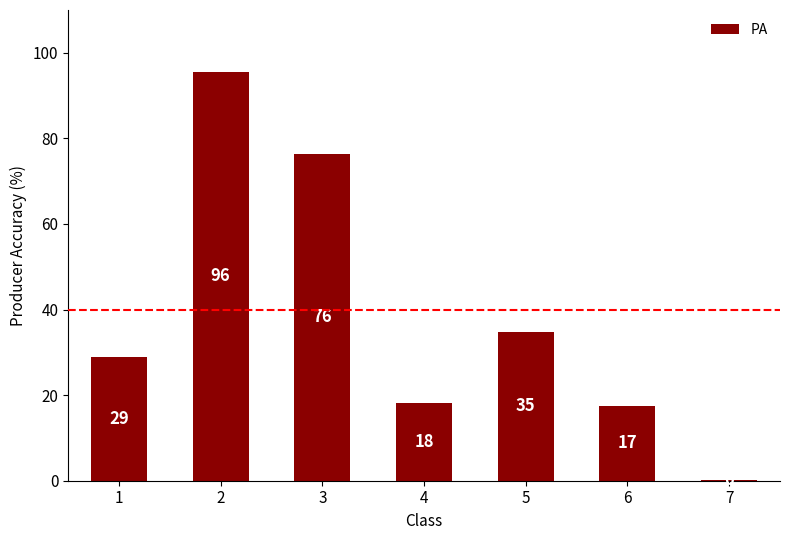

What is the smallest value displayed?

0.2